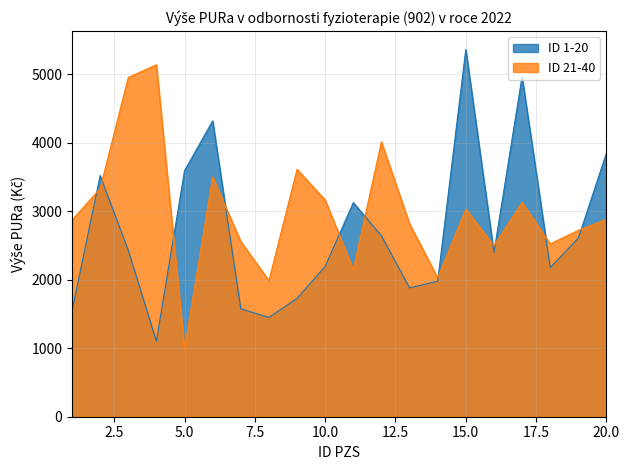

Is it true that ID 21-40 equals 6648.4 at 12?

False